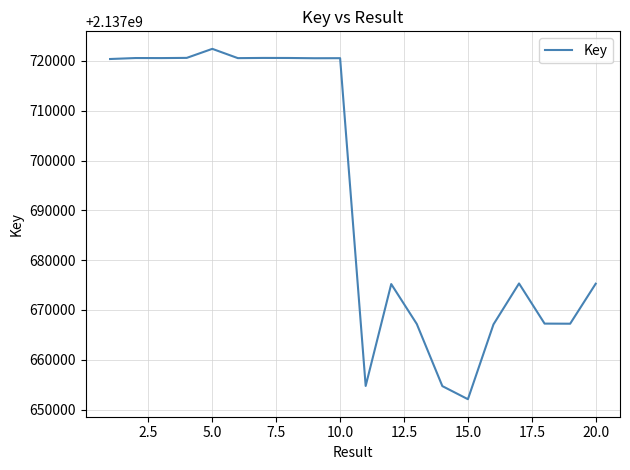

What is the difference between the maximum and minimum values?

70320